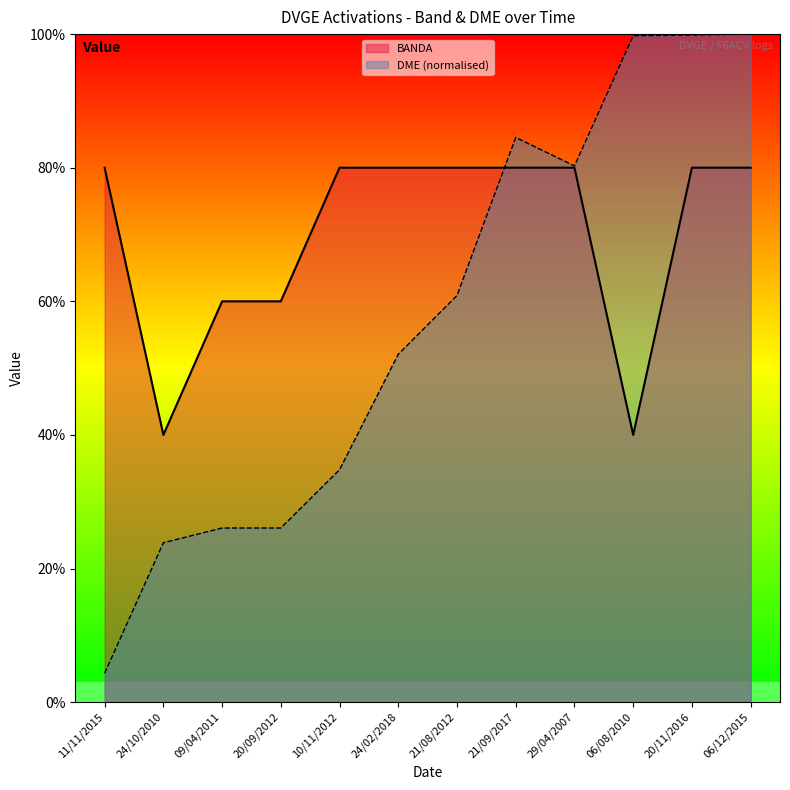

Does the chart display data point markers on the line(s)?

No